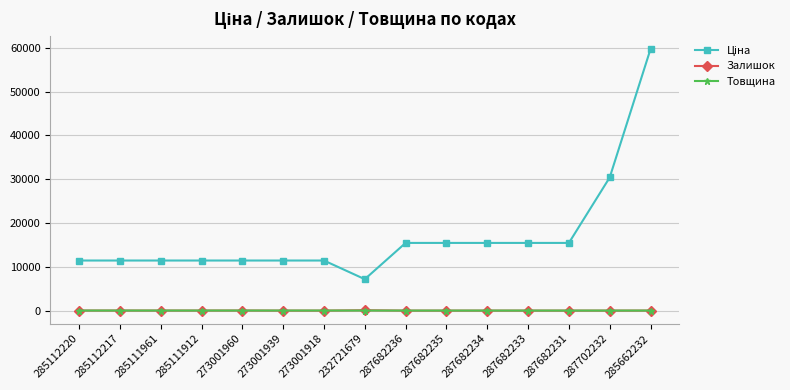

The Товщина series shows 12.0 at 287682233. True or false?

True